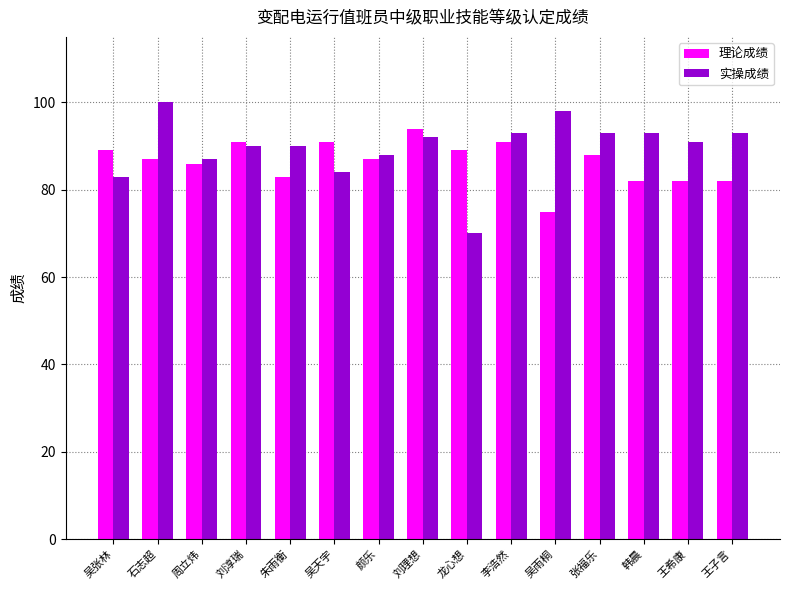

Is it true that 实操成绩 equals 57 at 朱雨衡?

False